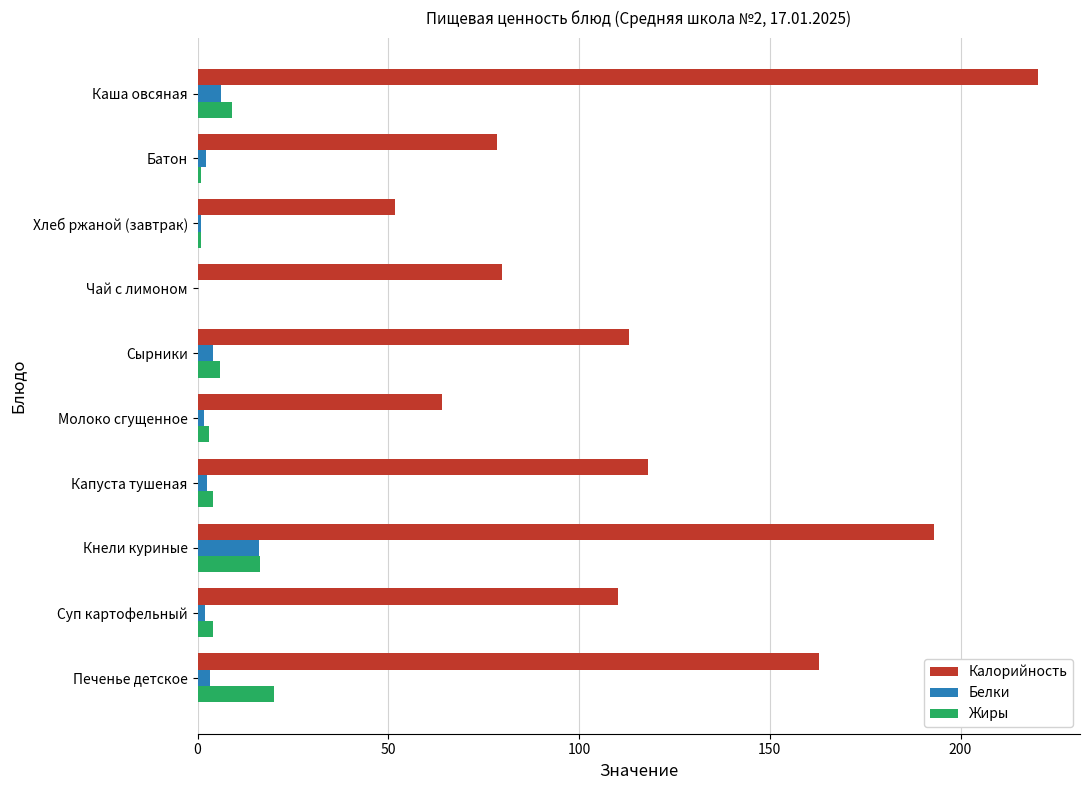

What is the greatest value displayed?

220.3